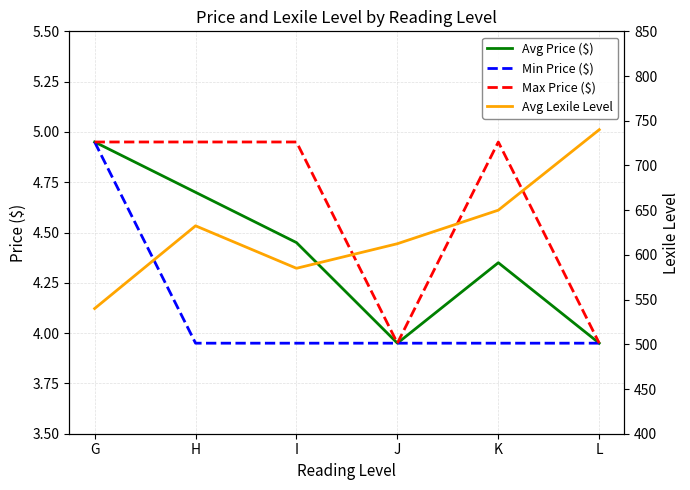

Which series changed the most between G and K?

Avg Lexile Level